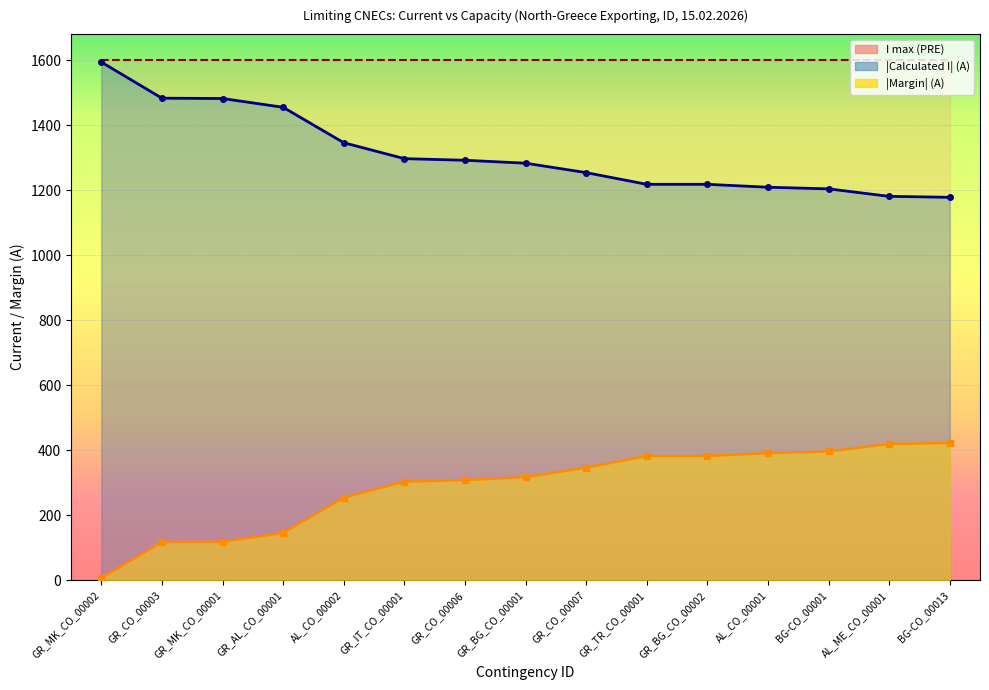

Between GR_CO_00006 and AL_CO_00001, which is larger?

GR_CO_00006